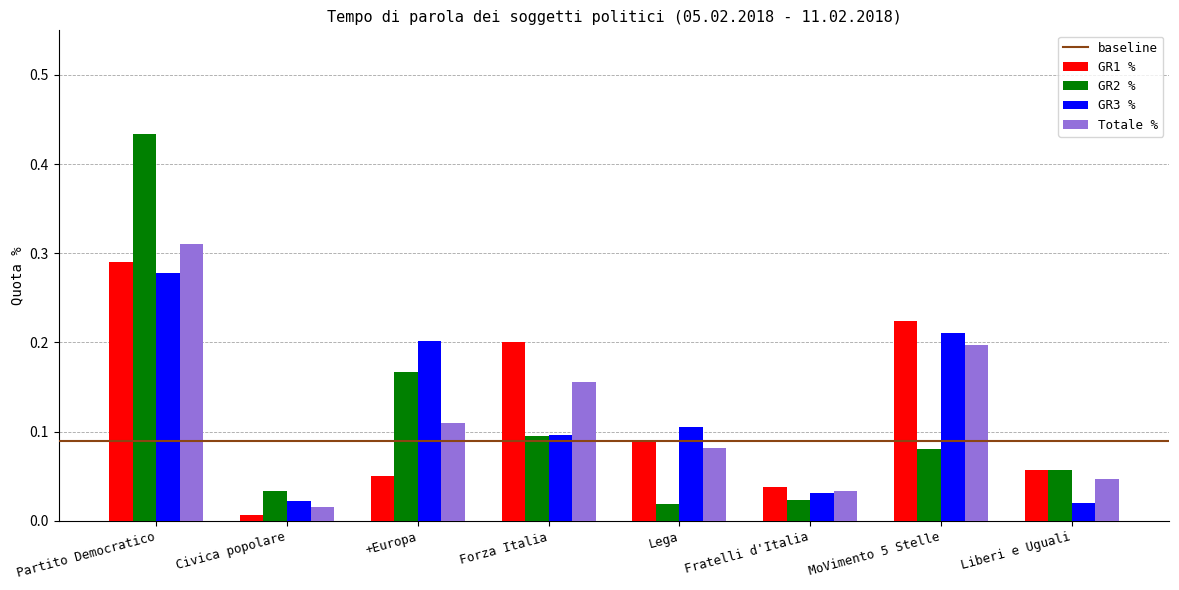

What is the label of the 3rd bar from the right?

Fratelli d'Italia